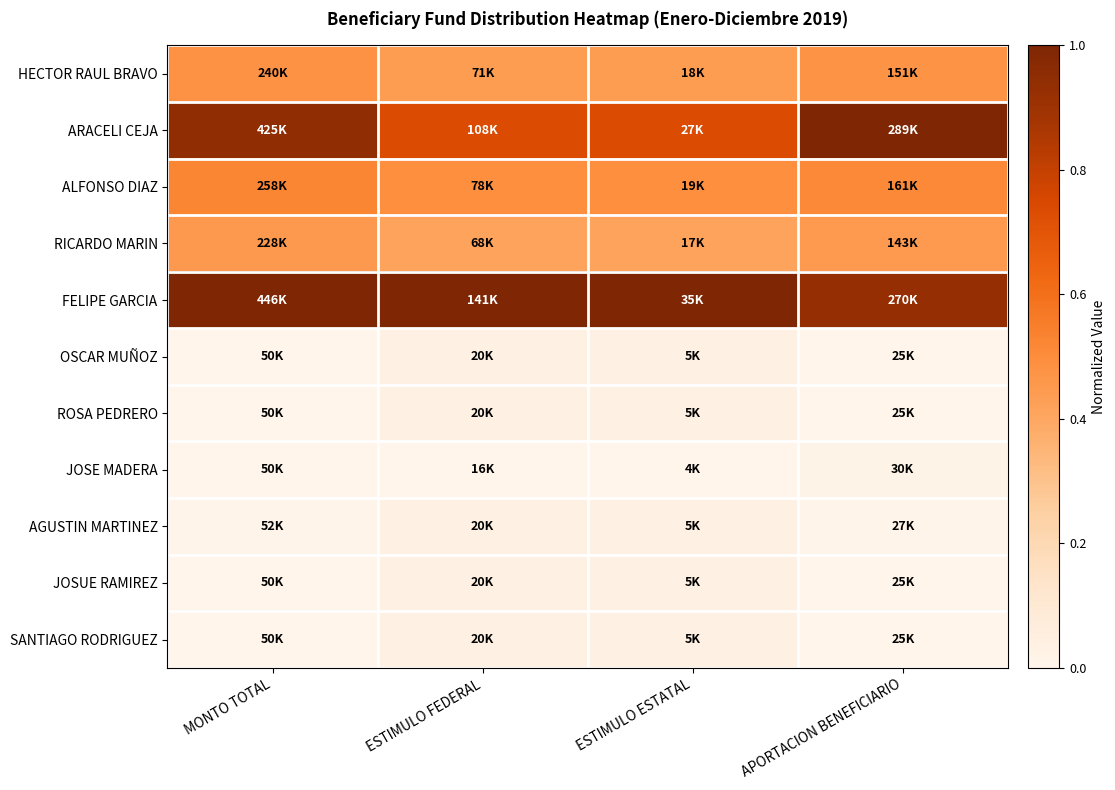

At how many categories does at least one series exceed 0?

4